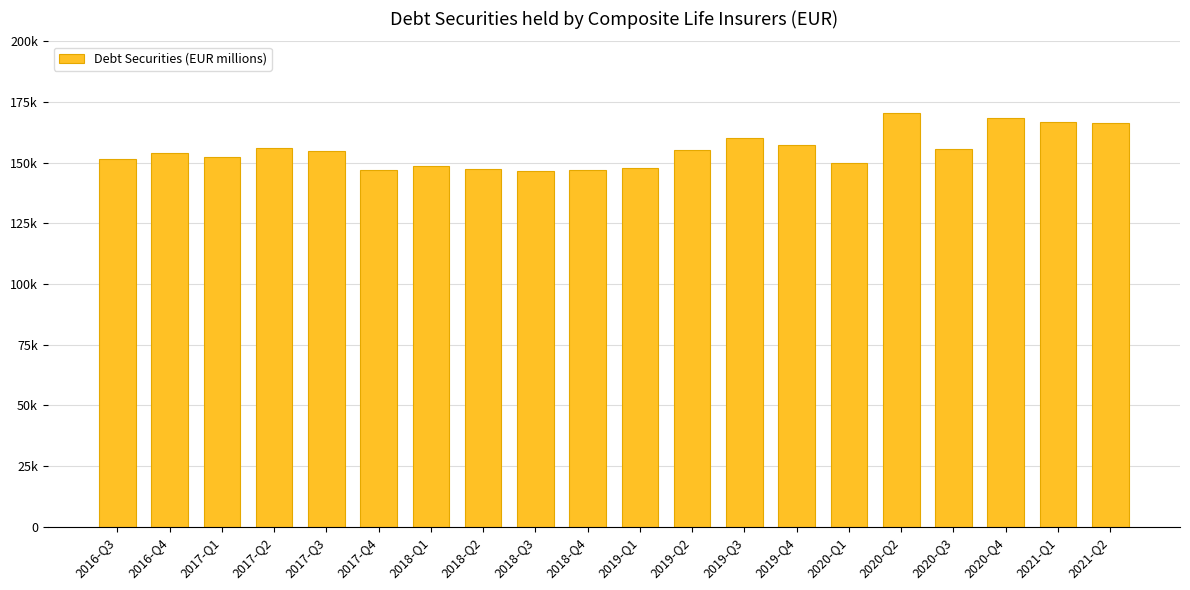

Between 2019-Q4 and 2020-Q4, which is larger?

2020-Q4